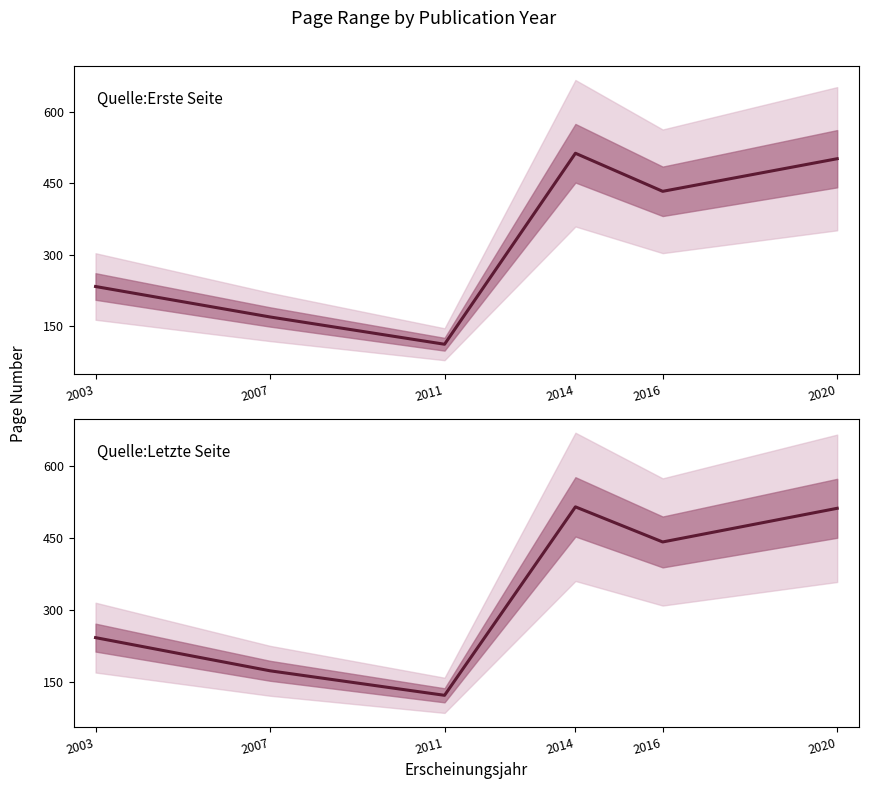

True or false: Quelle:Letzte Seite and Quelle:Erste Seite cross at least once.

False